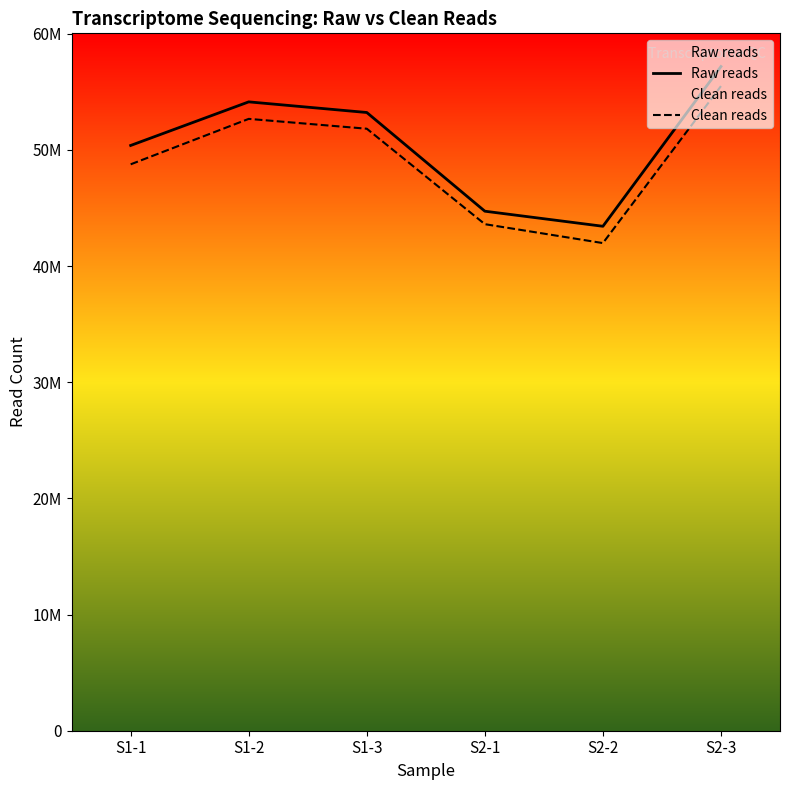

Rank the series at S1-1 from highest to lowest value.

Raw reads, Clean reads